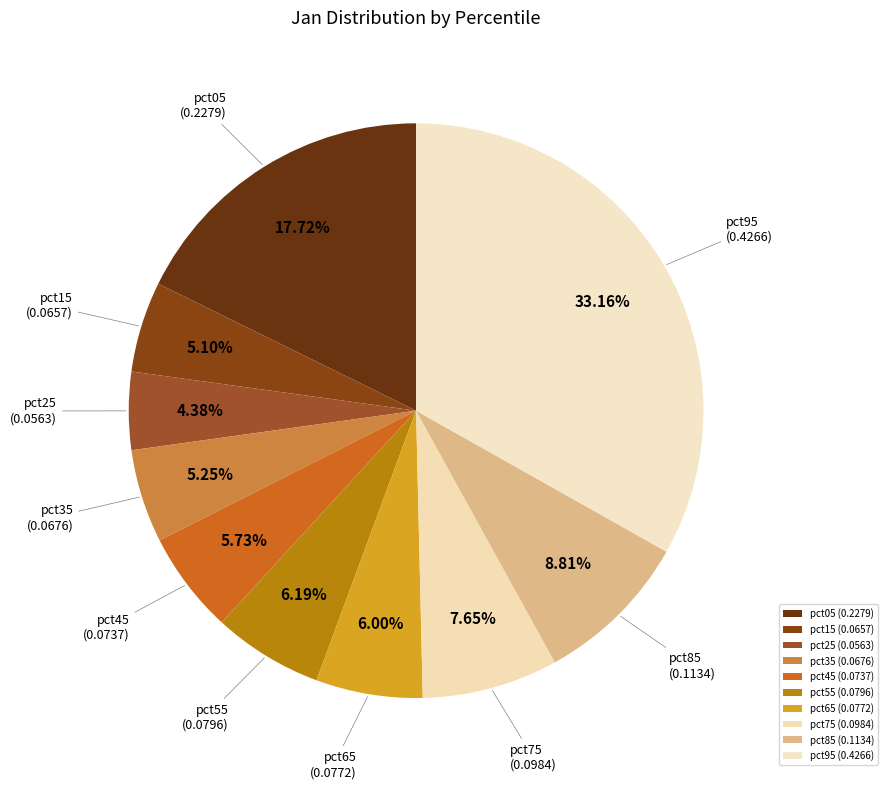

How many segments does this pie chart have?

10